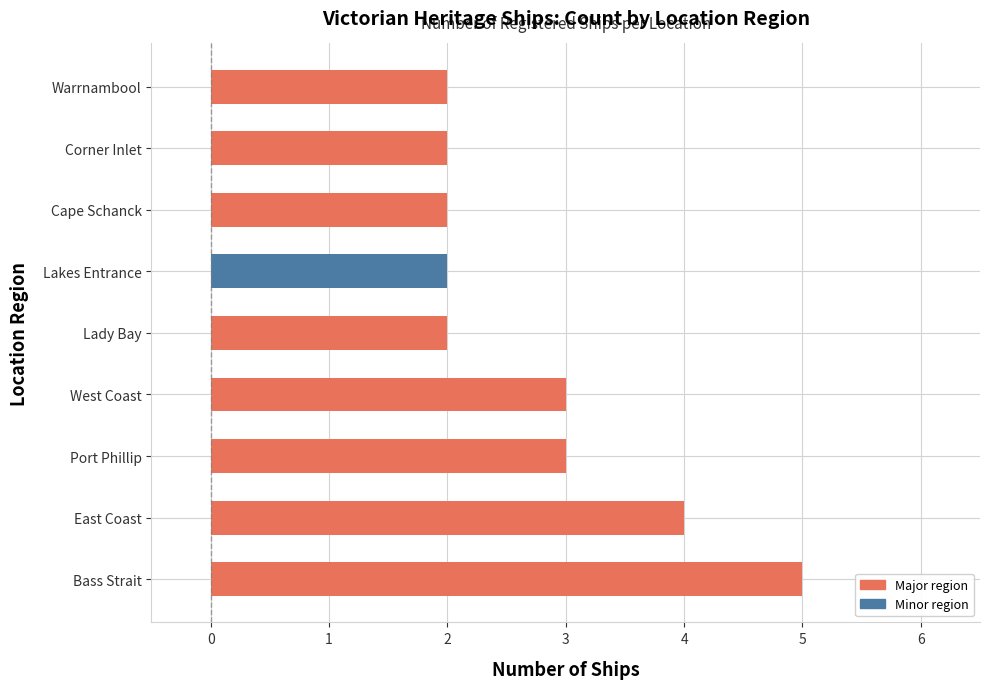

What is the minimum value shown in the chart?

2